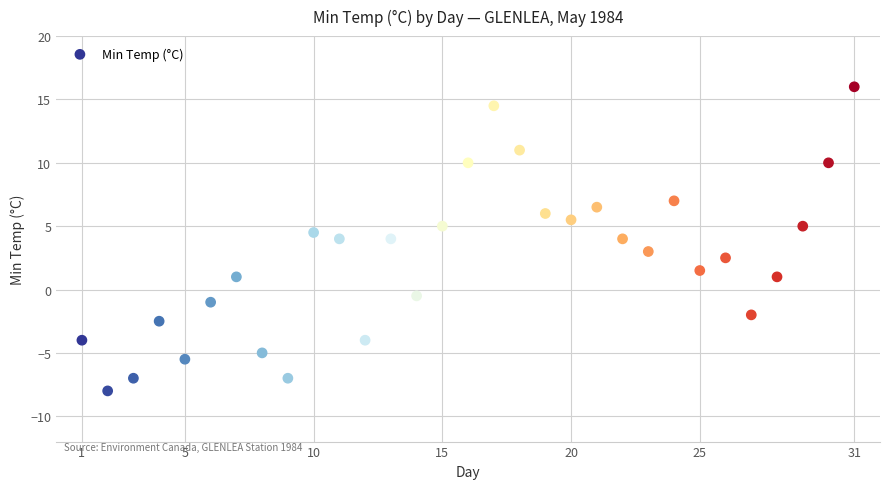

What is the range of X values (max minus min)?

30.0